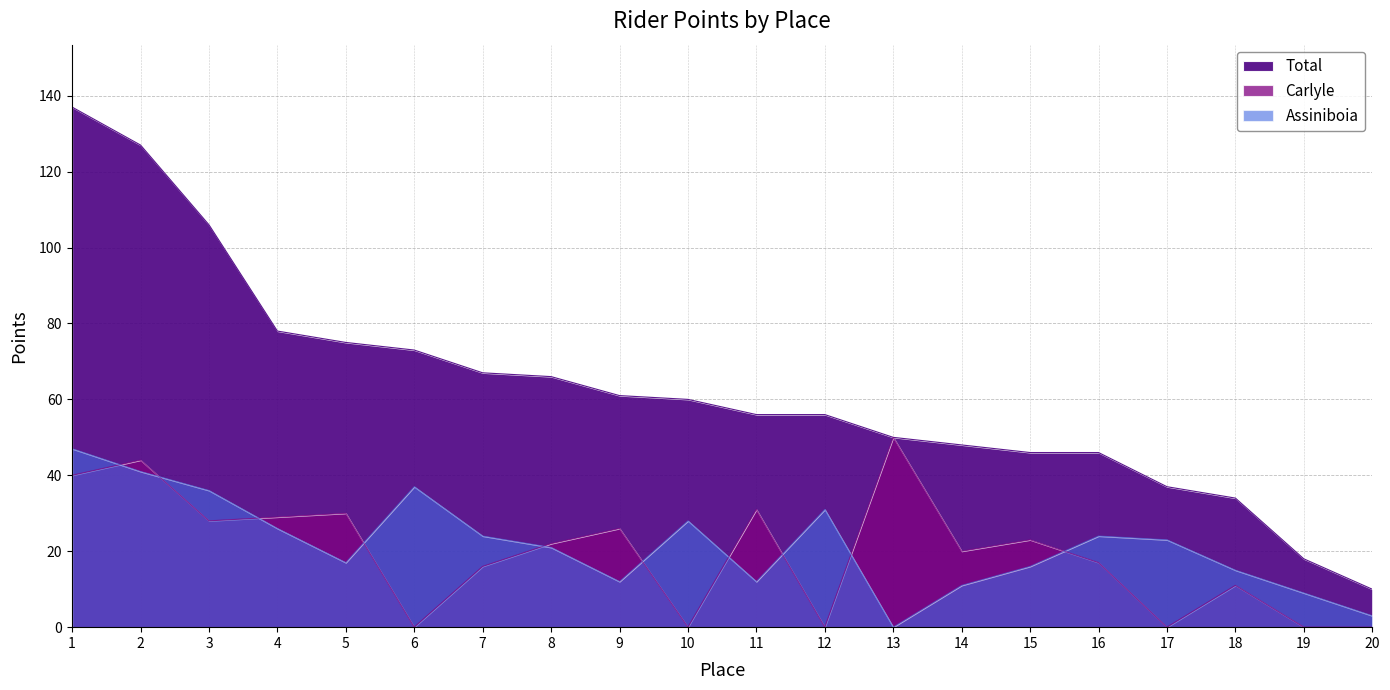

True or false: Total has a value of 15 at 16.

False